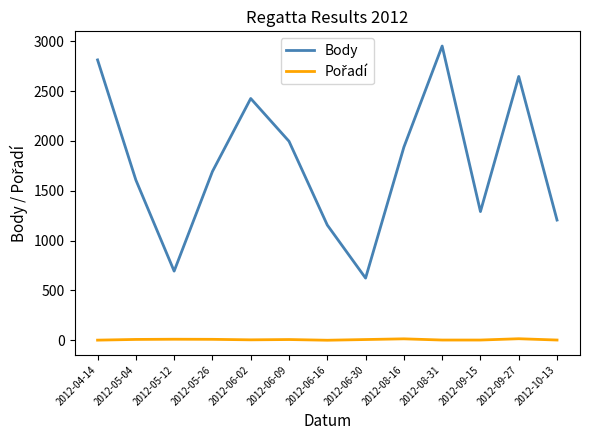

Which series has the largest total across all categories?

Body